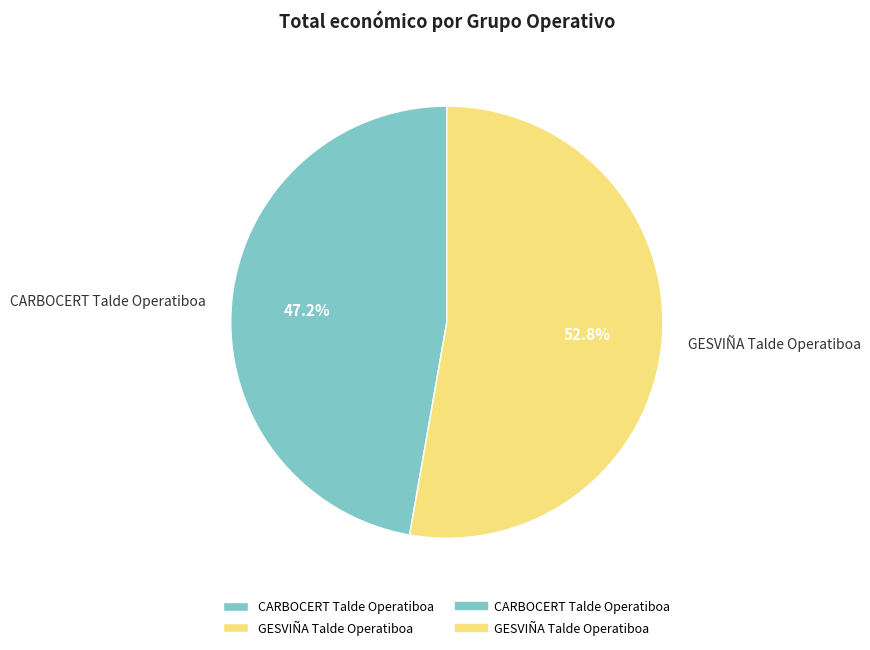

Which has a higher value, CARBOCERT Talde Operatiboa or GESVIÑA Talde Operatiboa?

GESVIÑA Talde Operatiboa